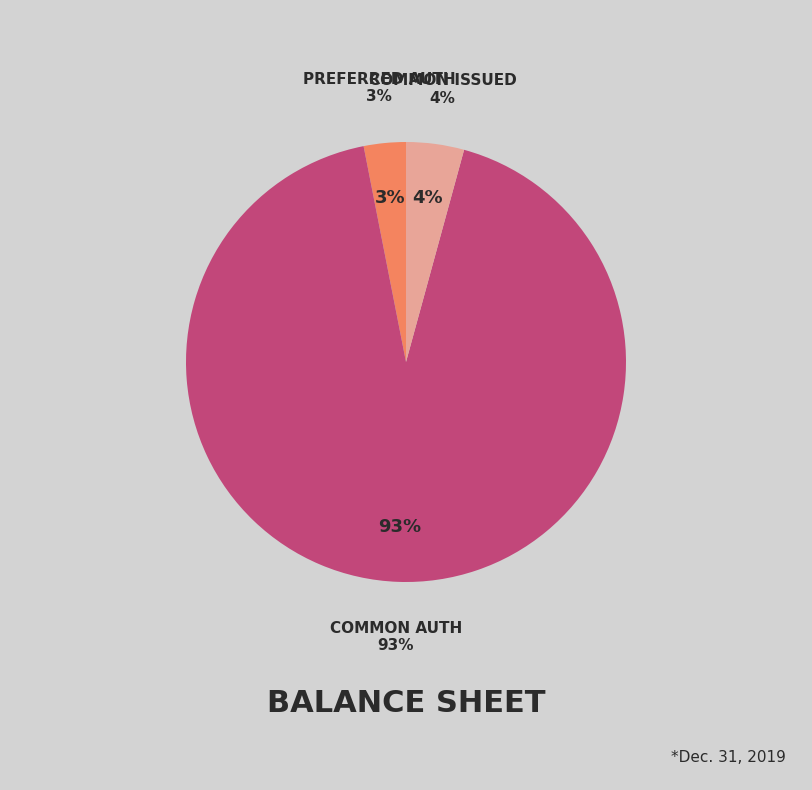

What percentage is NOT represented by Common stock, shares authorized?

7.3%